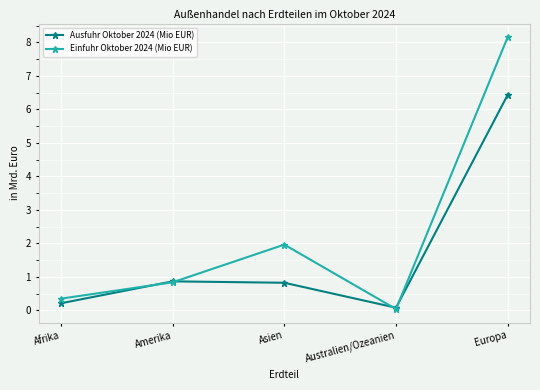

Read the Ausfuhr Oktober 2024 (Mio EUR) value at Amerika.

0.9